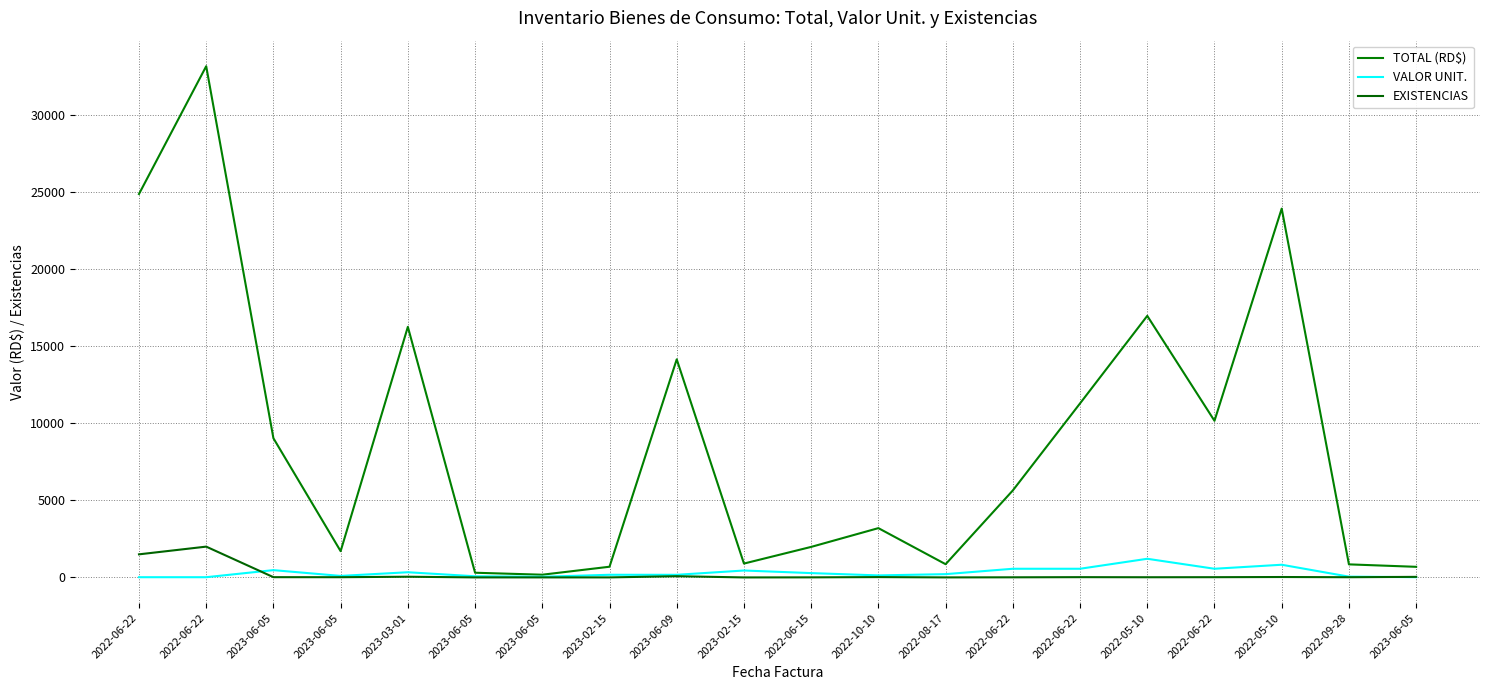

At which label is TOTAL (RD$) closest to 16669?

2022-05-10